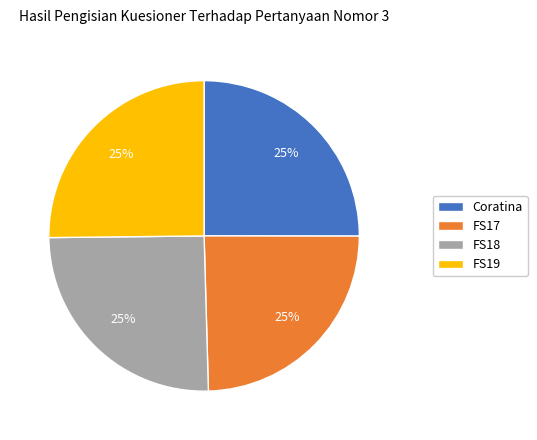

Does Coratina represent more than half of the total?

No